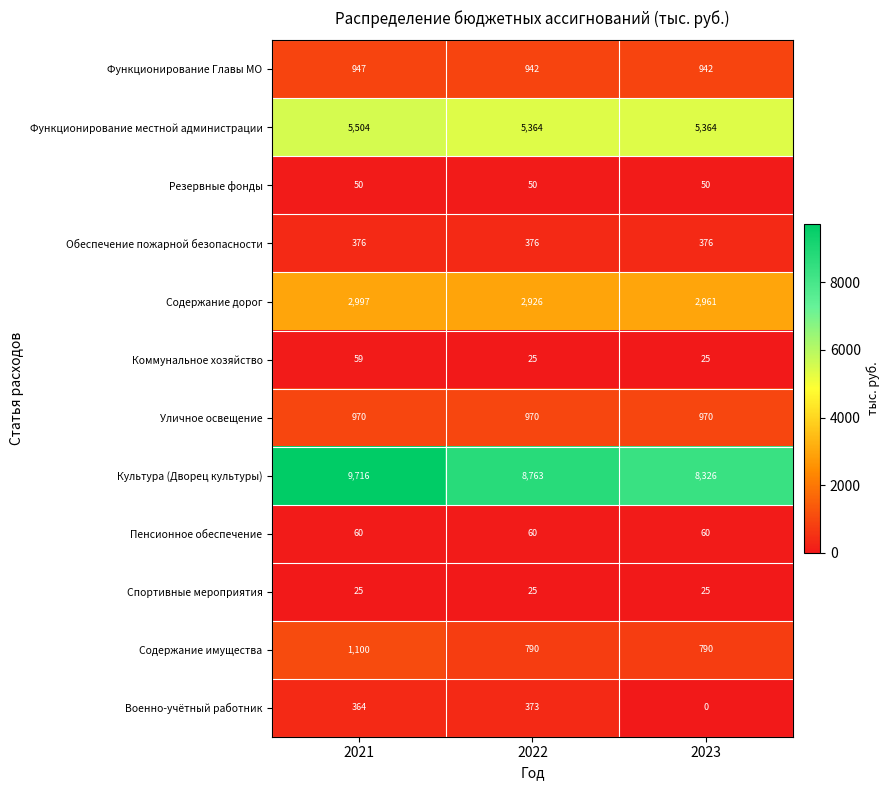

What is the sum of all Функционирование местной администрации values?

16232